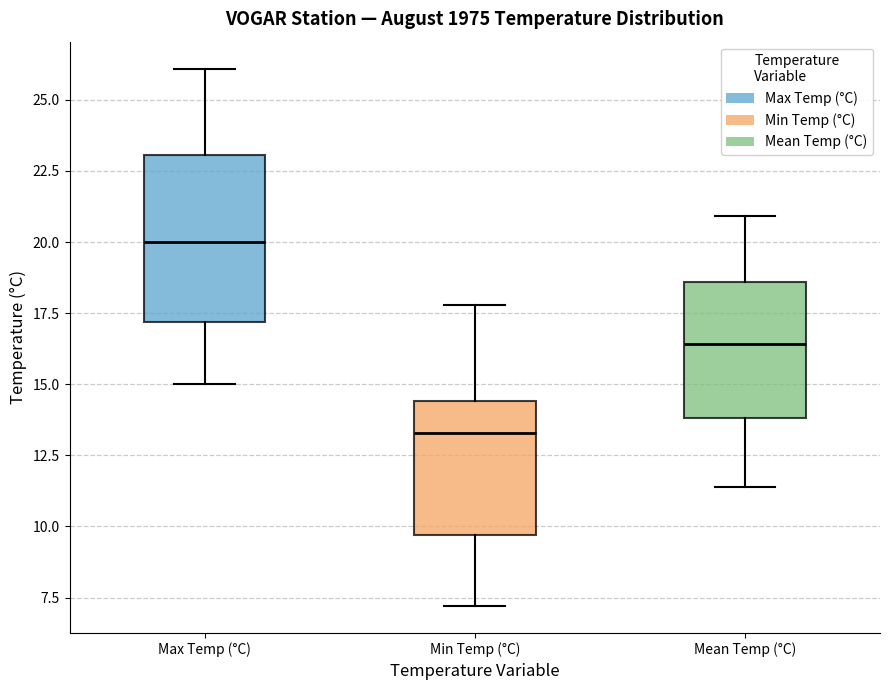

Reading left to right, transcribe this box plot: for each box, give where its median line is, the range the box spans, and where its two whiskers end, as read against the y-axis. The values are not printed on the chart, so give them approximately, as read against the axis.

Max Temp (°C): median 20.0, box 17.0 to 23.0, whiskers 15.0 to 26.0
Min Temp (°C): median 13.5, box 9.5 to 14.5, whiskers 7.0 to 18.0
Mean Temp (°C): median 16.5, box 14.0 to 18.5, whiskers 11.5 to 21.0